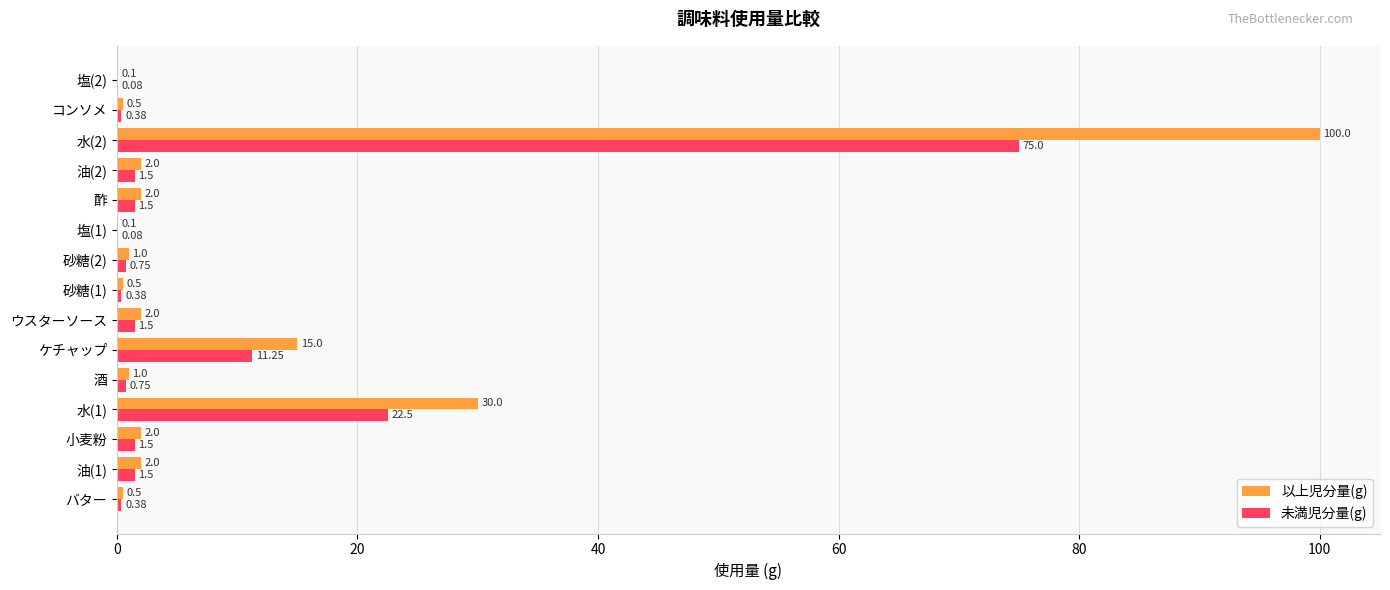

What is the total value across all series at 砂糖(2)?

1.8